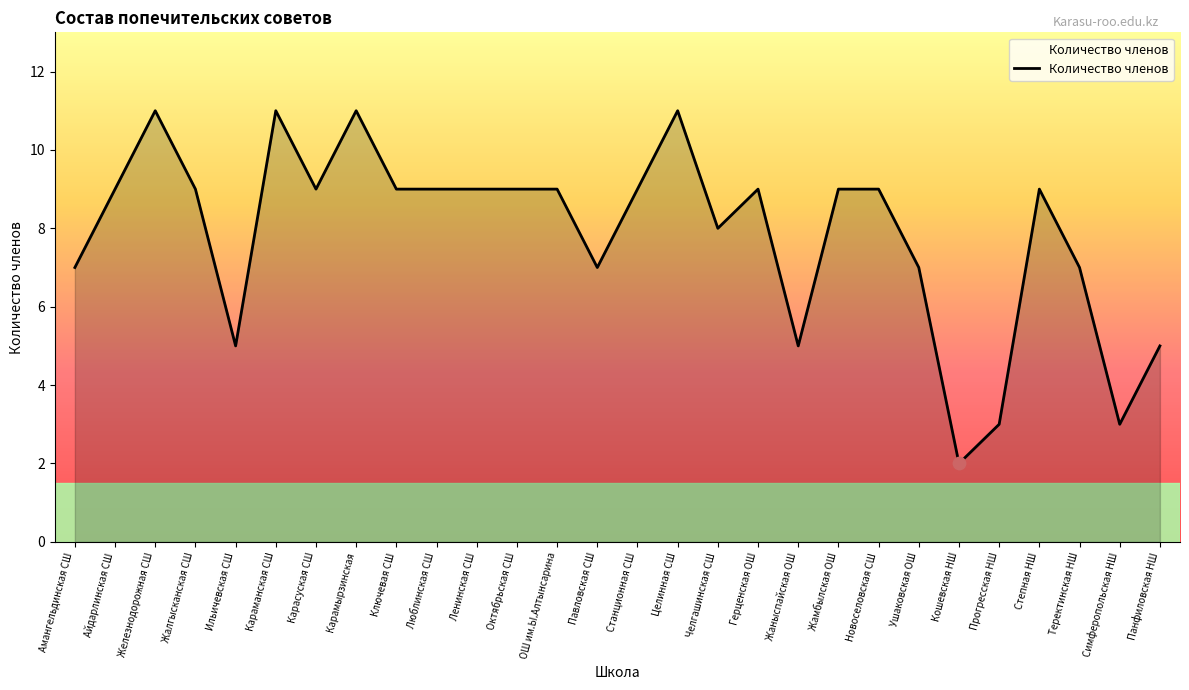

Approximately how many times larger is the value at Жалгысканская СШ compared to Новоселовская СШ?

1.0